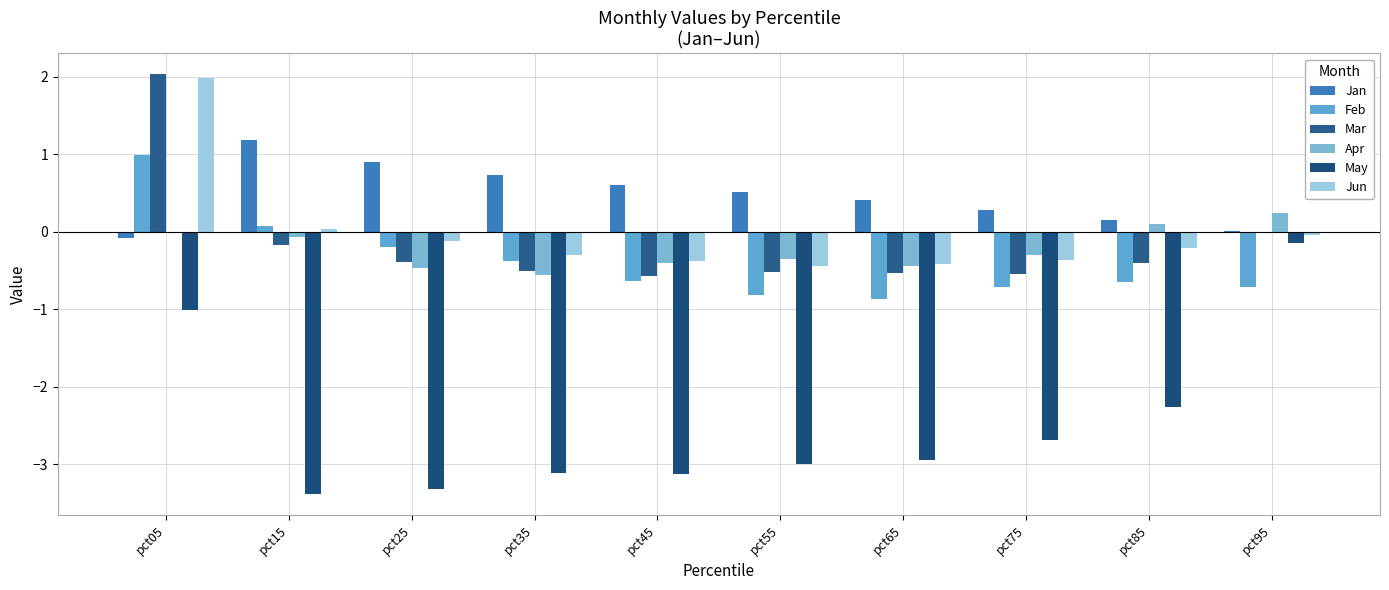

The Apr series shows -0.5 at pct25. True or false?

True